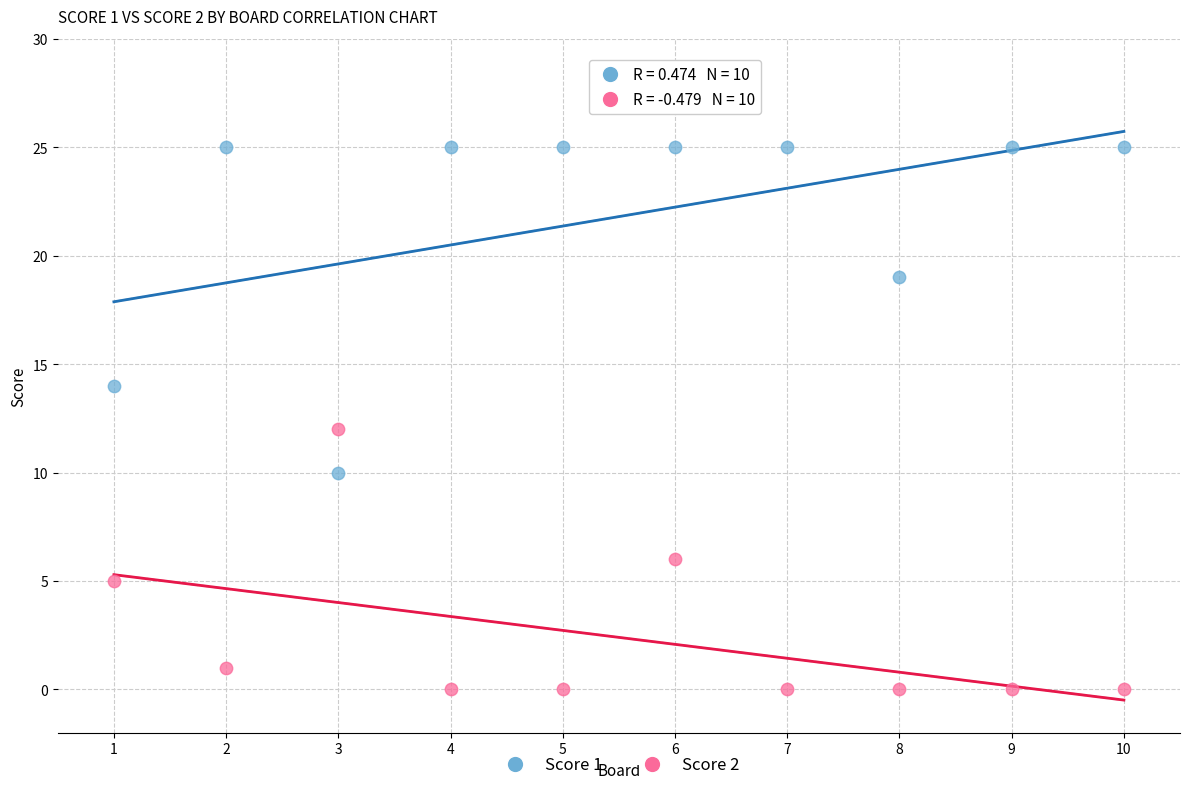

Which series contains the lowest Y value?

Score 2